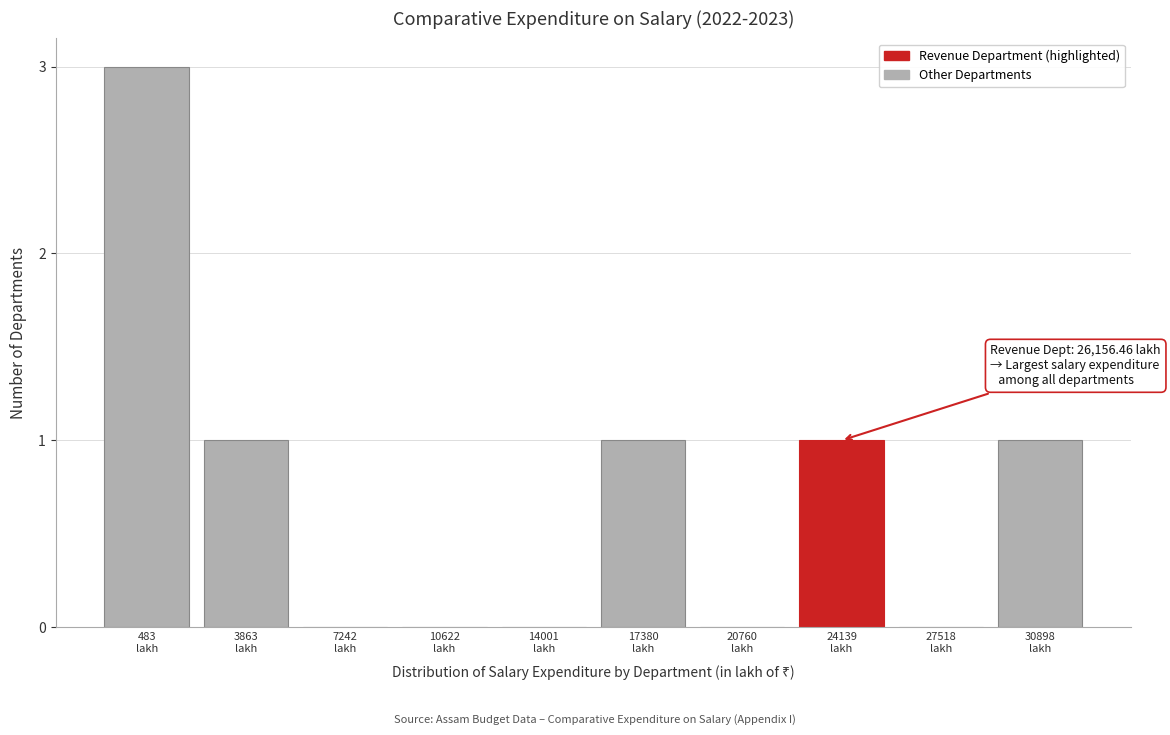

What is the maximum value shown in the chart?

3